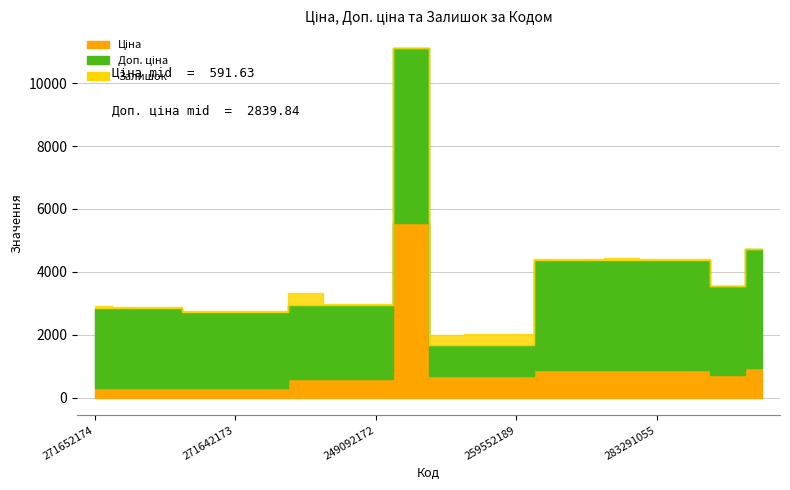

How many lines are shown in the chart?

3